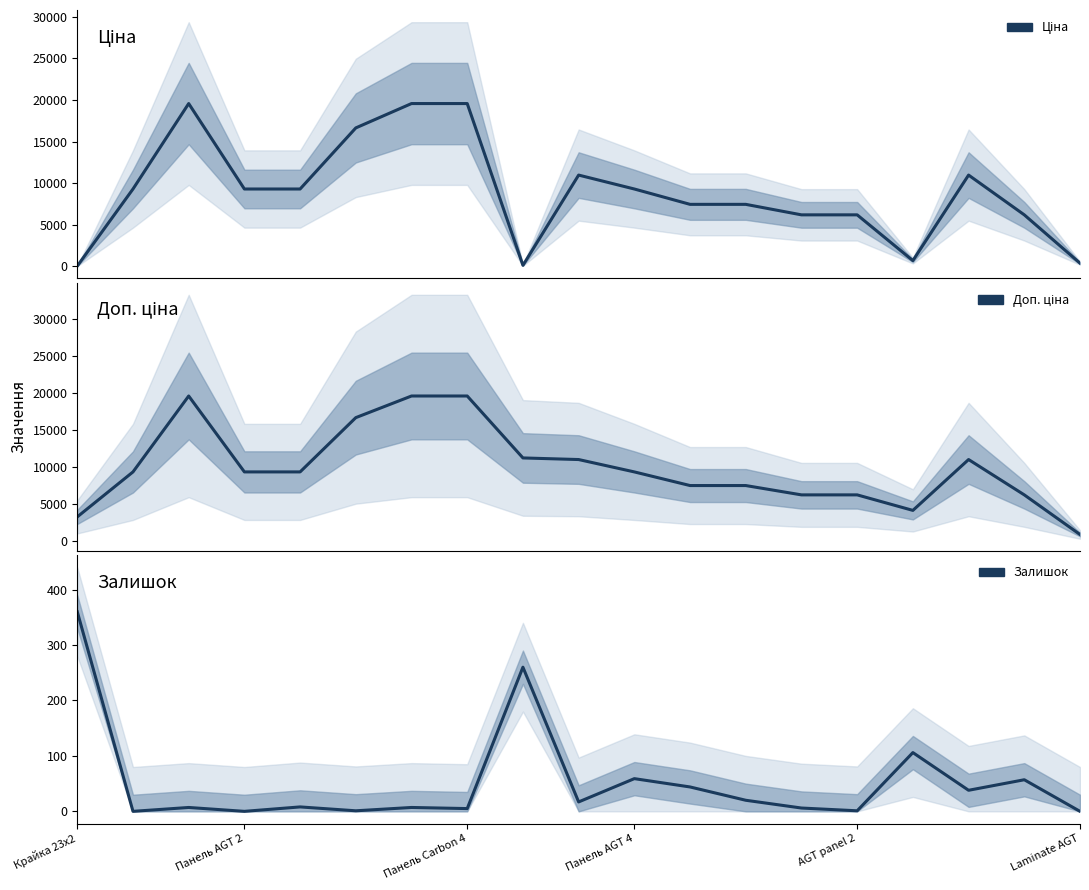

Between AGT panel 2 and 13, which series saw the biggest shift?

Ціна